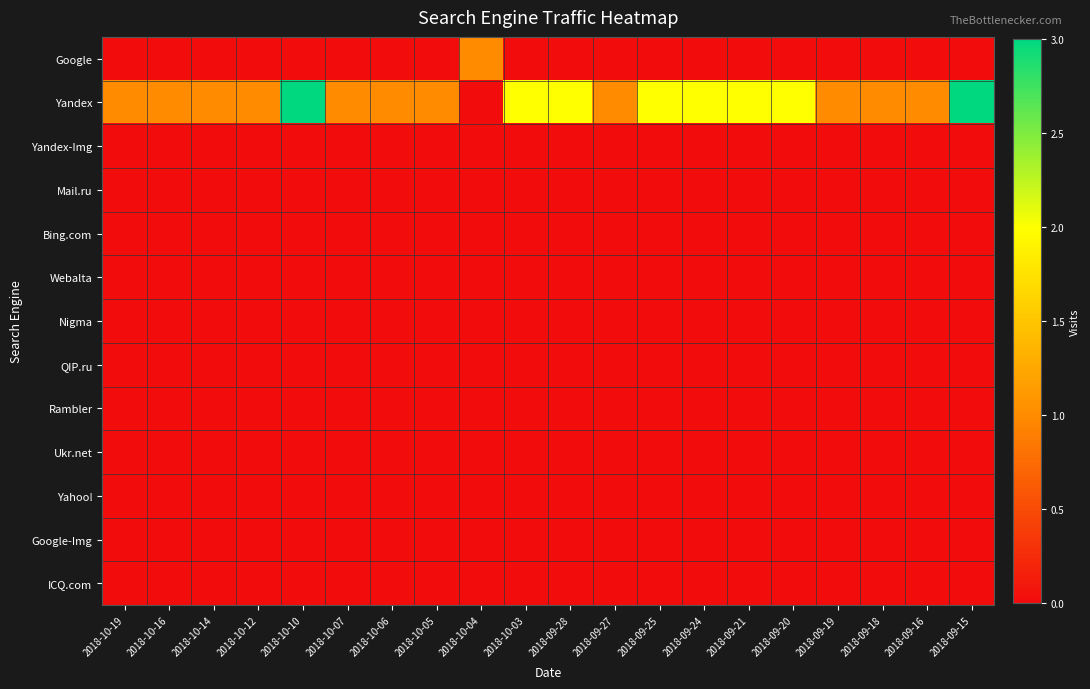

Count the number of categories in the chart.

20